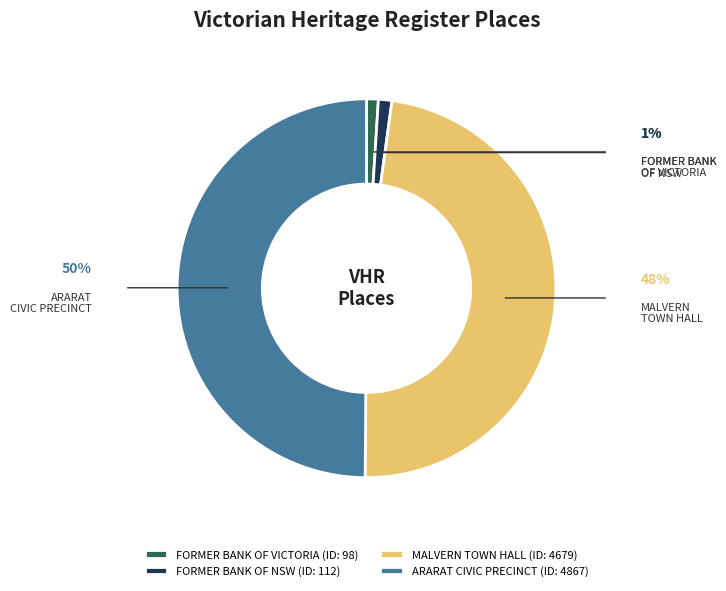

Between FORMER BANK OF VICTORIA and MALVERN TOWN HALL, which is larger?

MALVERN TOWN HALL